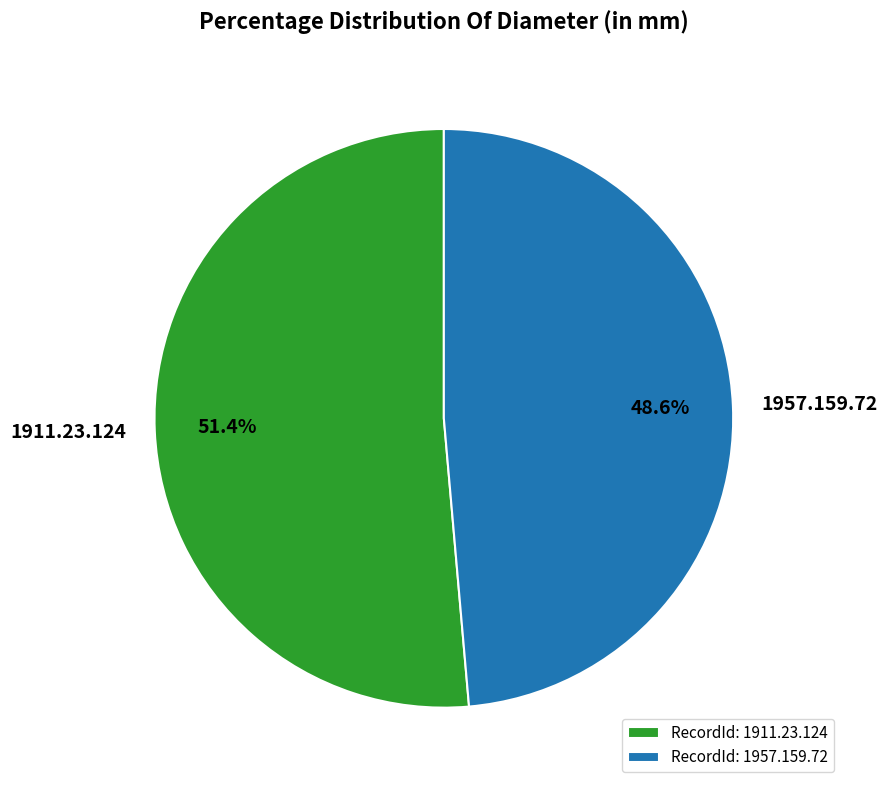

To the nearest percent, what is the difference between the 1911.23.124 and 1957.159.72 slice percentages?

3%